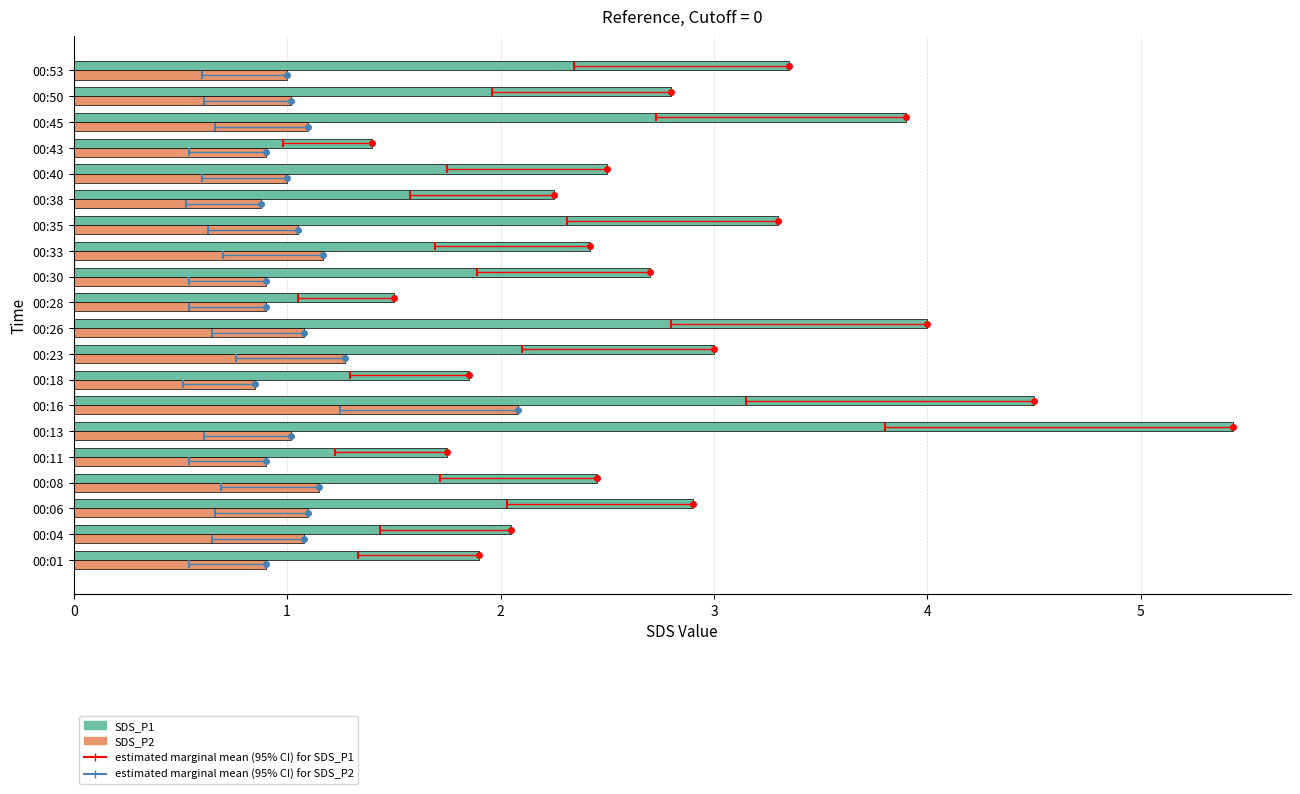

List the series in order of their peak value, highest first.

SDS_P1, SDS_P2